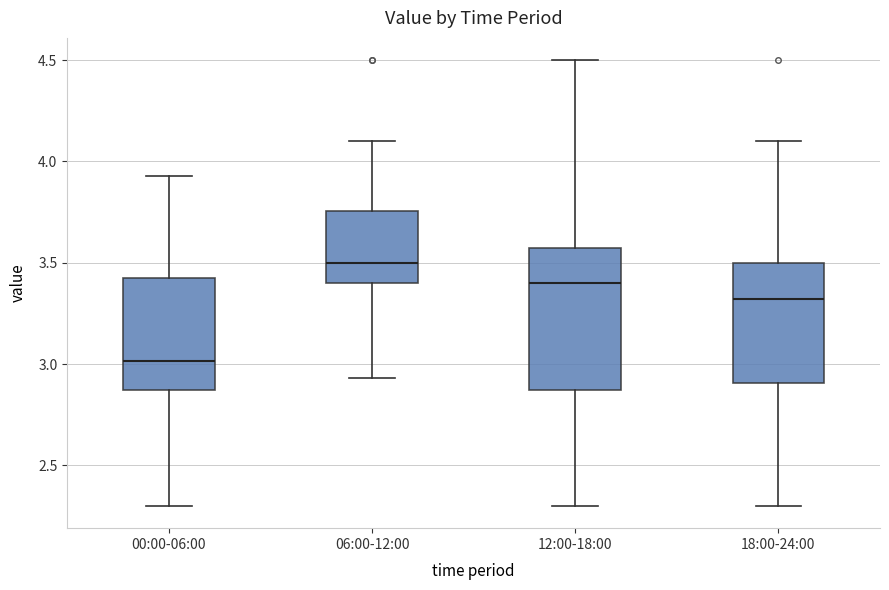

Where does the lower whisker of the box for 06:00-12:00 end on the y-axis? The values are not printed on the chart, so give them approximately, as read against the axis.

2.95